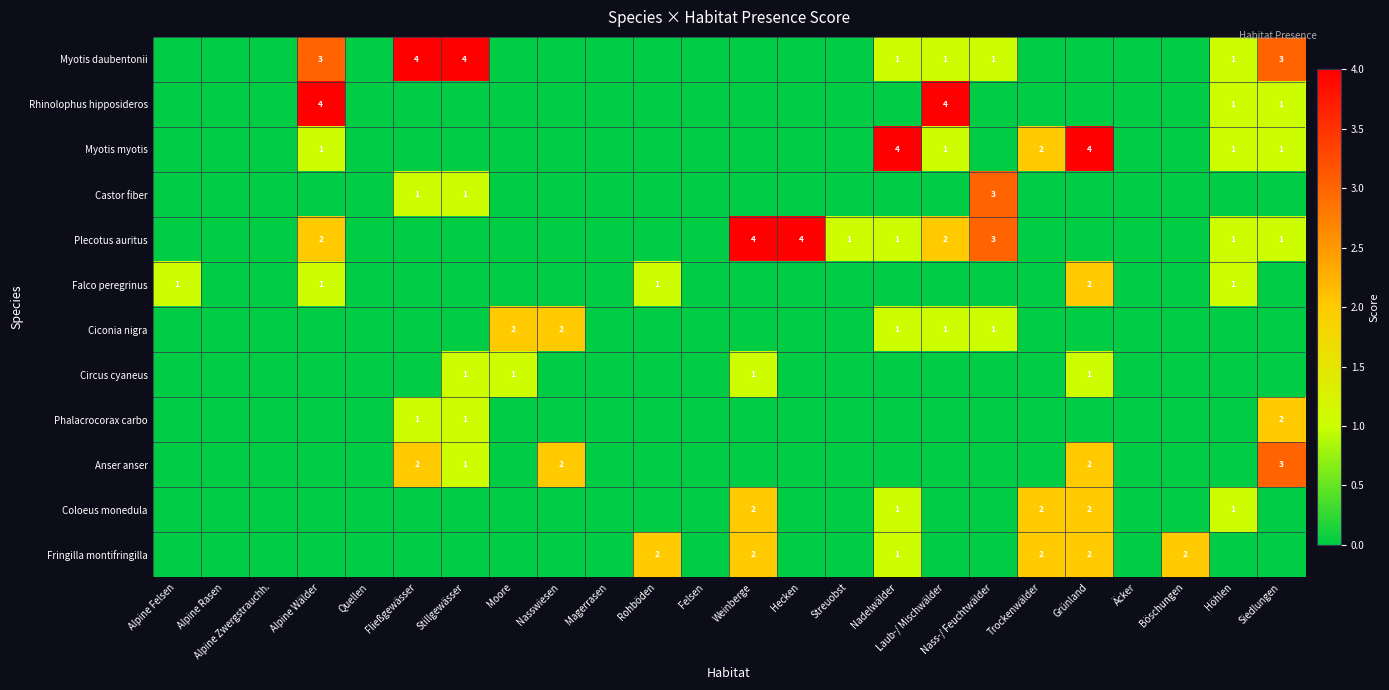

The Circus cyaneus series shows 2 at Moore. True or false?

False